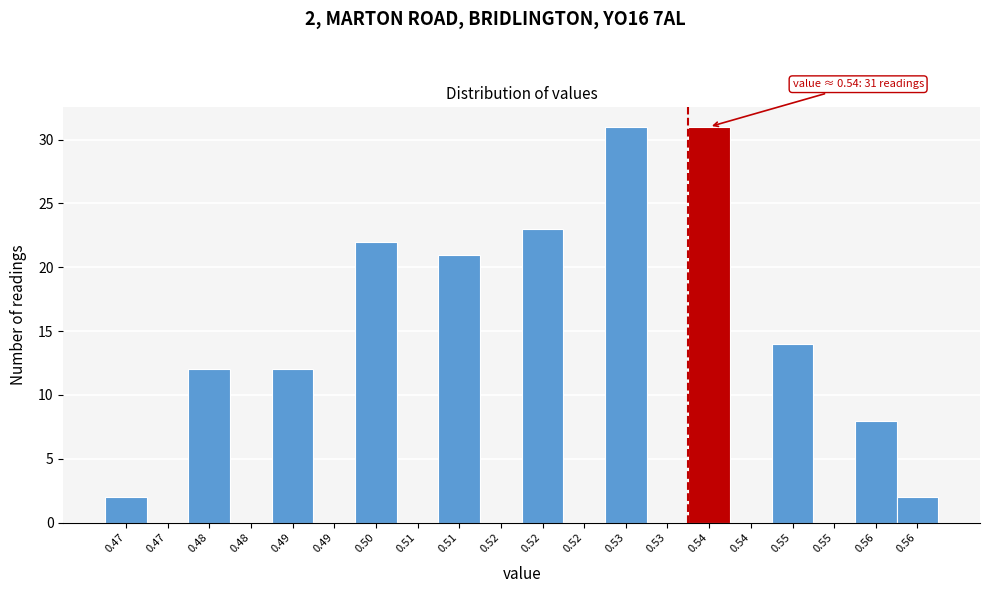

How many categories are shown in the chart?

20